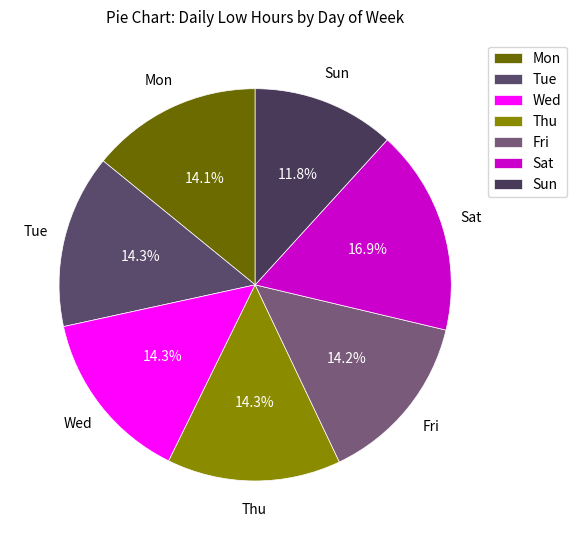

To the nearest percent, what percentage of the pie is Thu?

14%